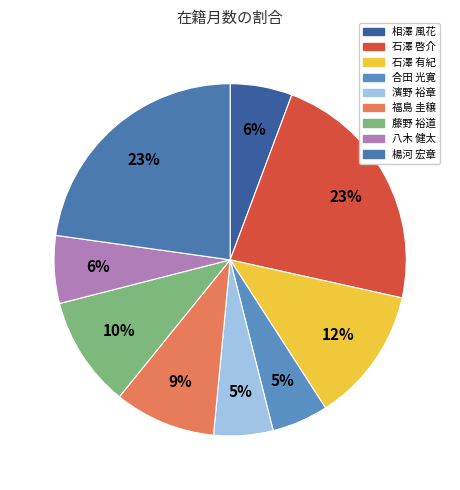

Which slice is the smallest?

合田 光寛